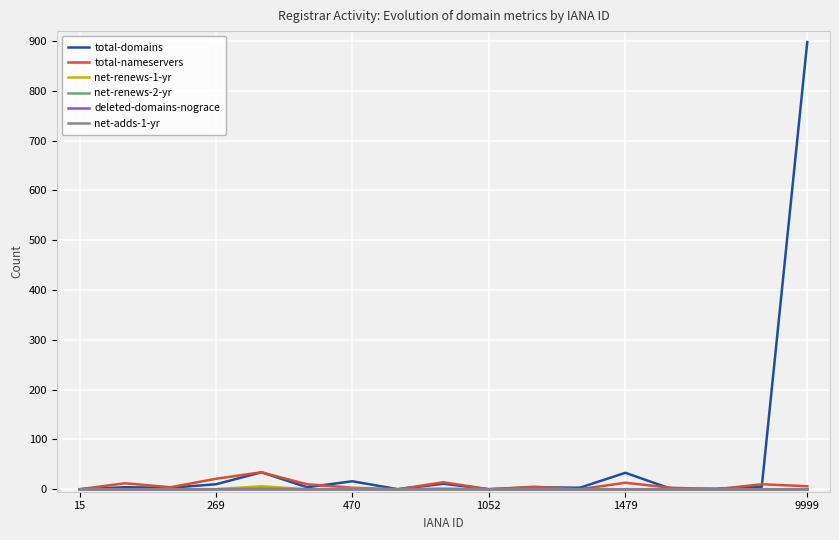

Which label corresponds to the smallest value in the chart?

15